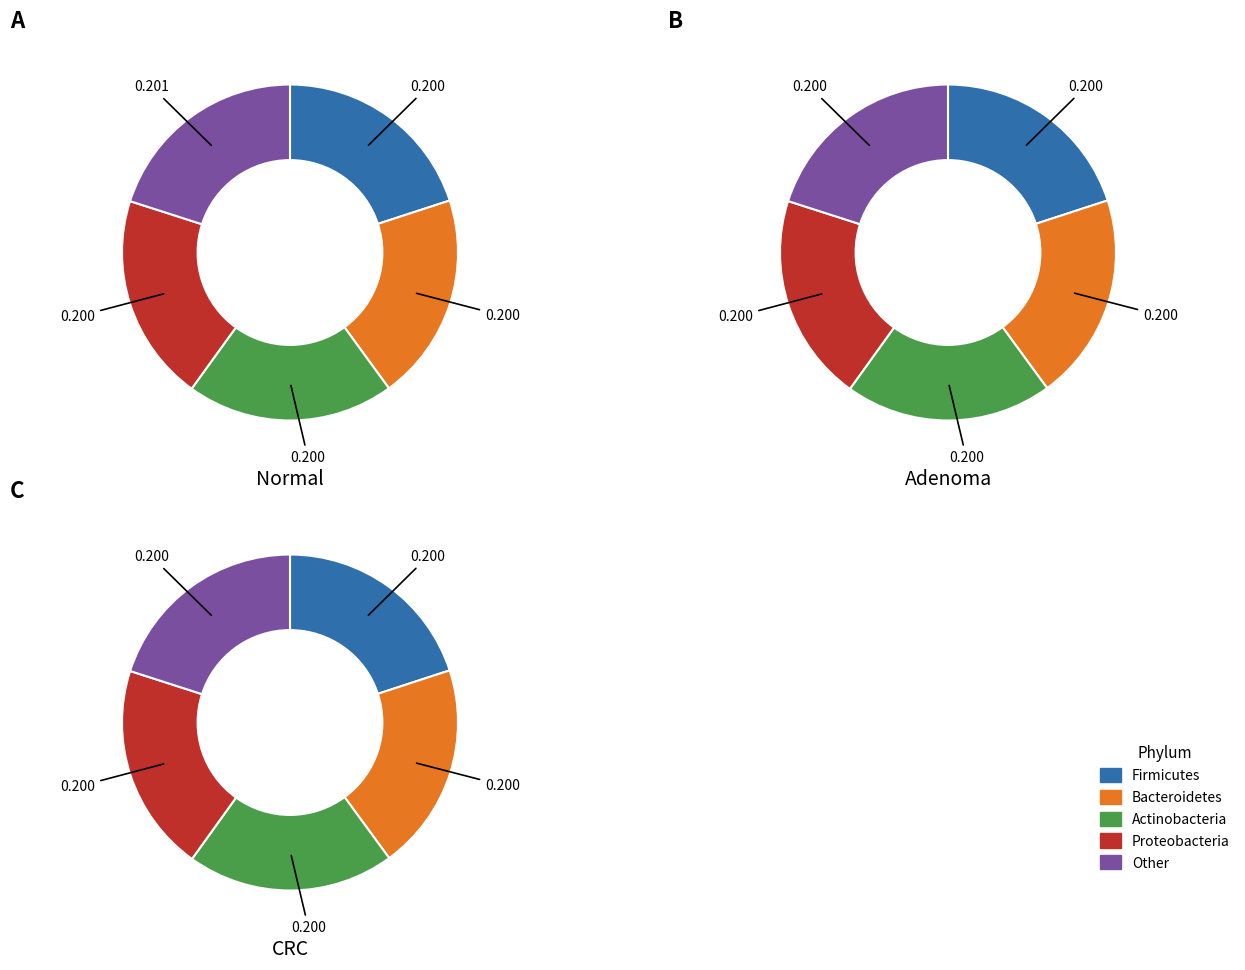

Do 2 and 4 together represent more than half of the pie?

No